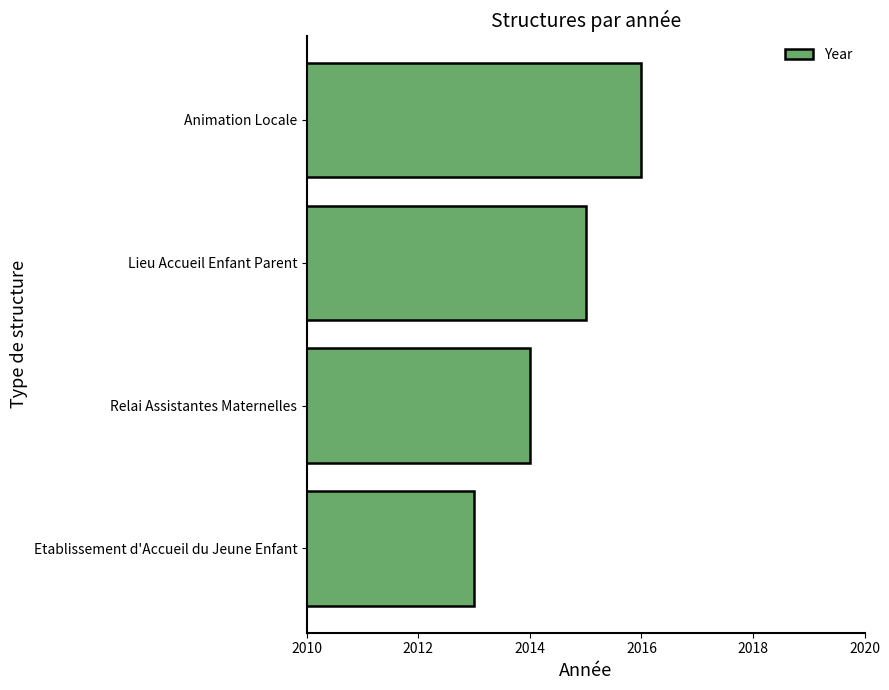

How many distinct data groups are displayed?

1